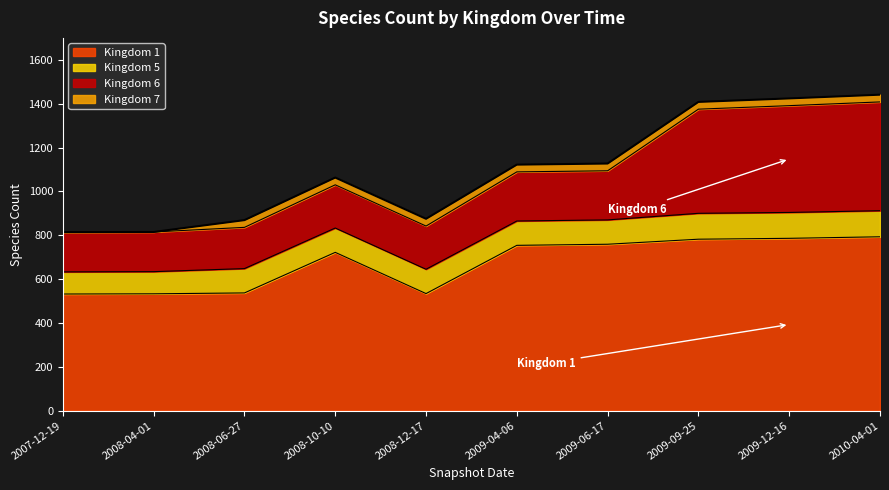

Does the chart display data point markers on the line(s)?

No